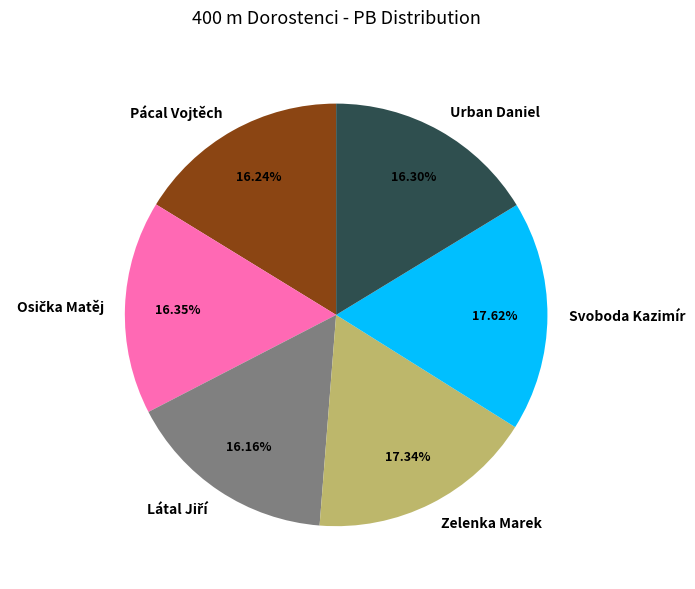

Is there a majority slice in this chart?

No